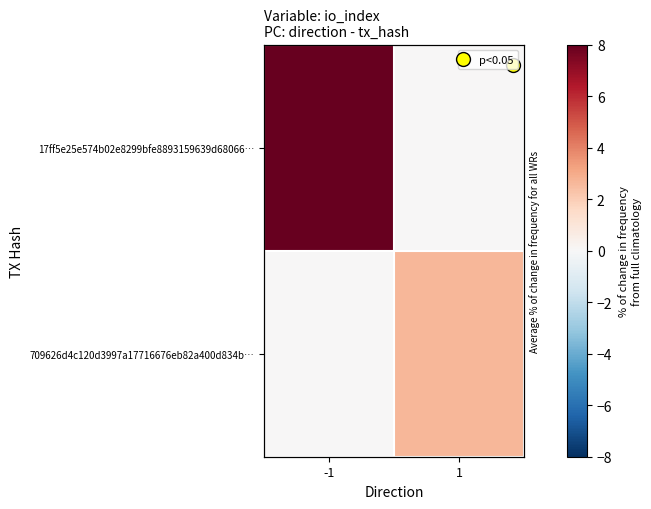

What is the difference between the highest and lowest values at 1?

2.7